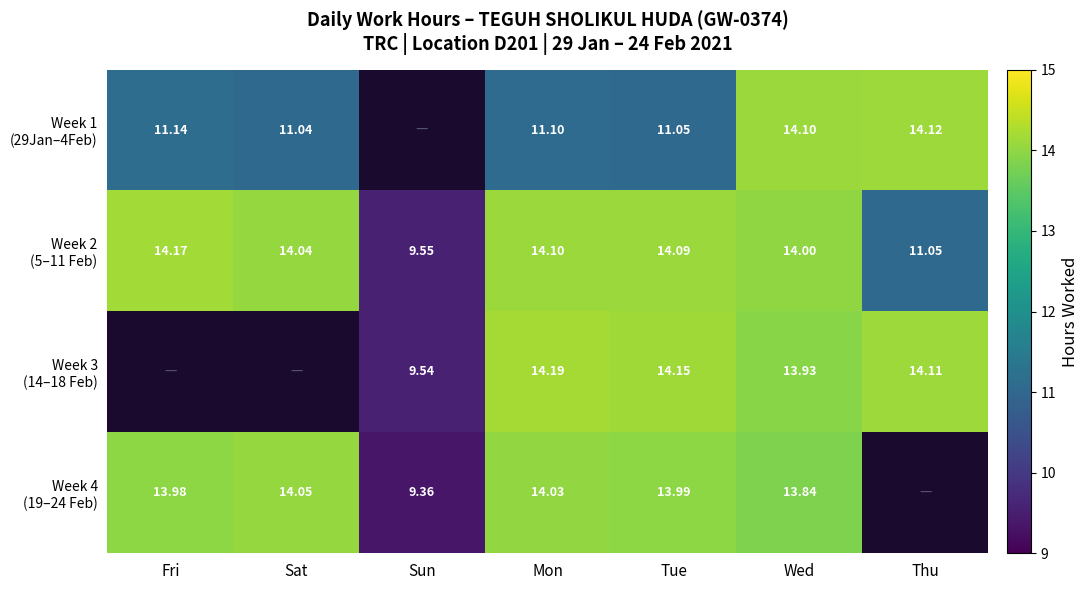

How many data points in Week 3 (14–18 Feb) are less than 13?

3